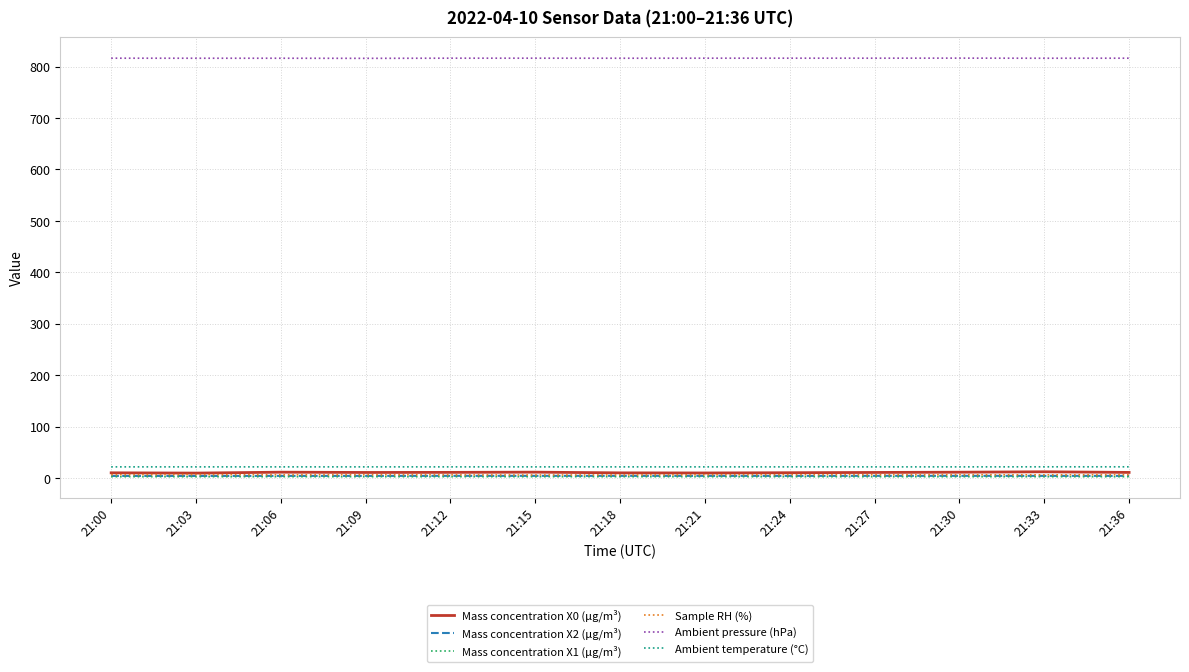

What is the average value of the Mass concentration X2 (μg/m³) series?

4.1